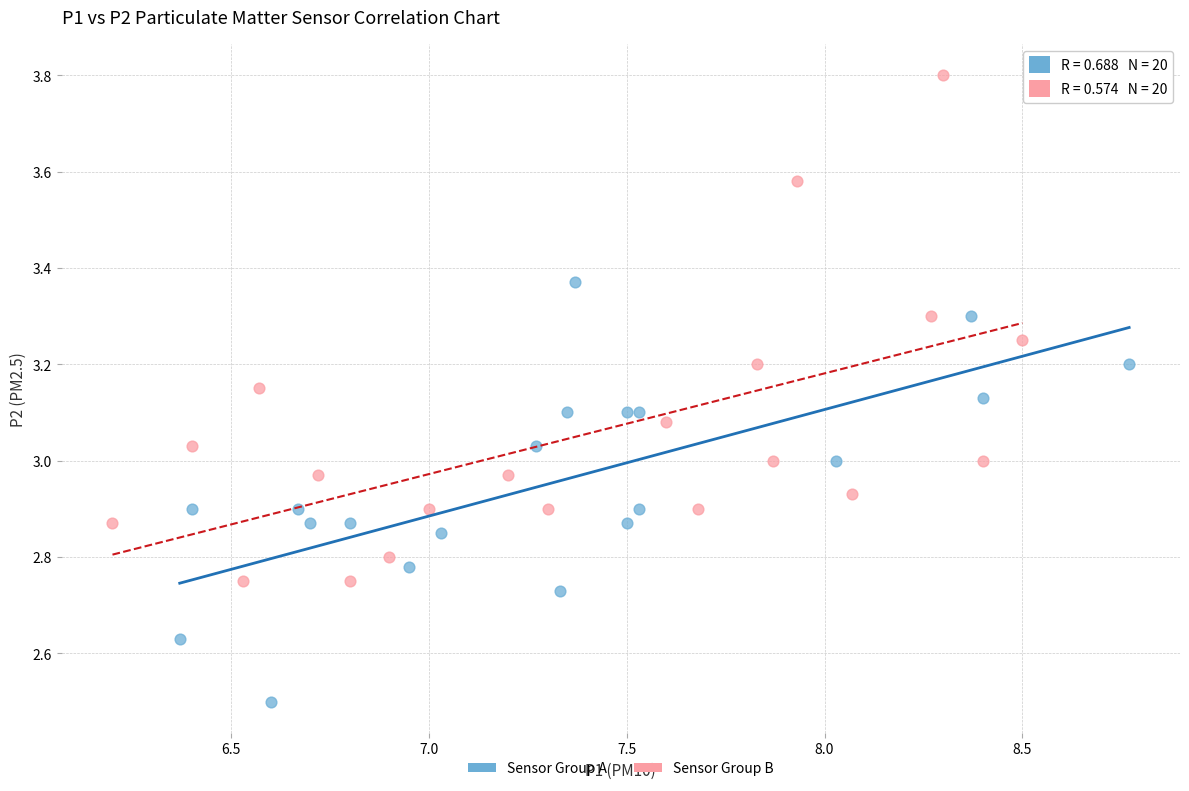

Which series has the widest spread of Y values?

Sensor Group B